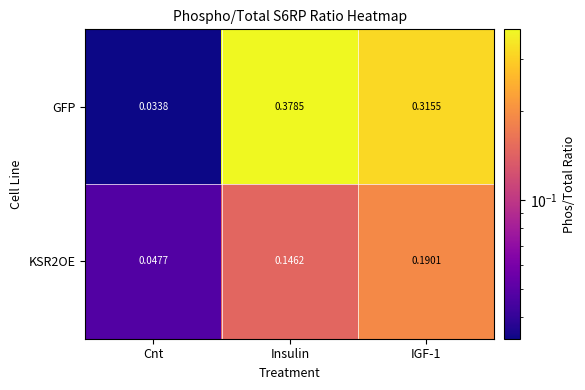

Where is KSR2OE nearest to the value 0?

Cnt